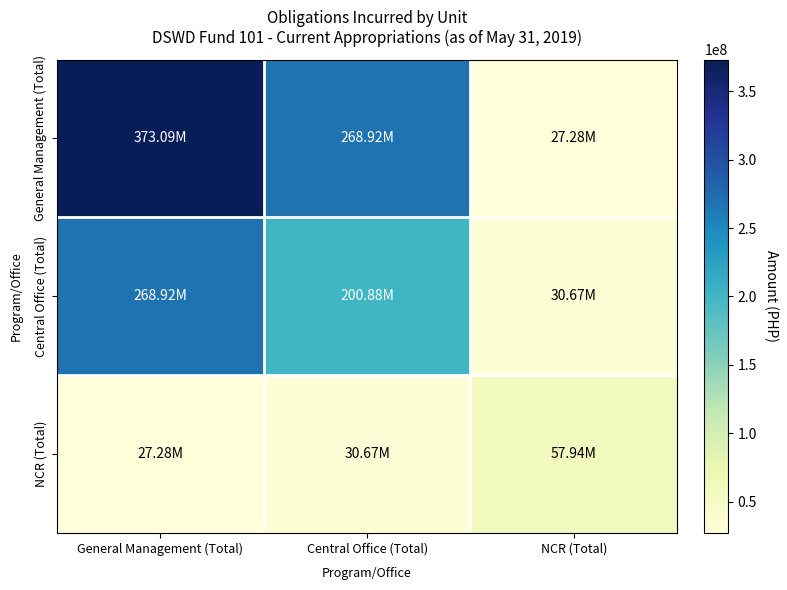

Which has a higher value, NCR (Total) or General Management (Total)?

General Management (Total)